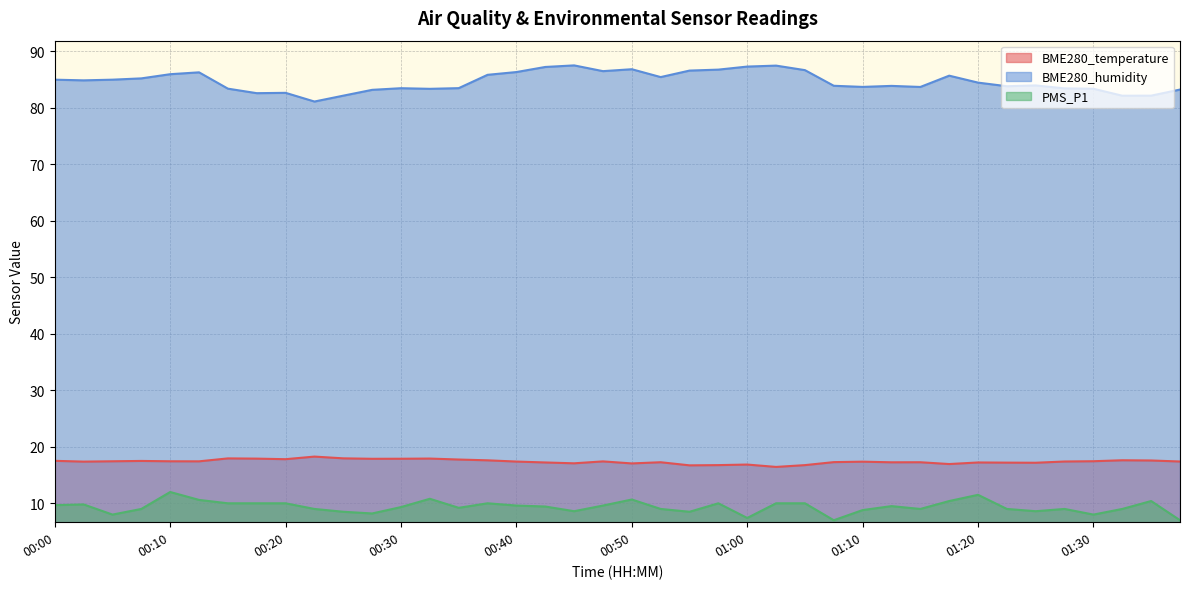

True or false: BME280_temperature has more than 2 interior local peaks.

True